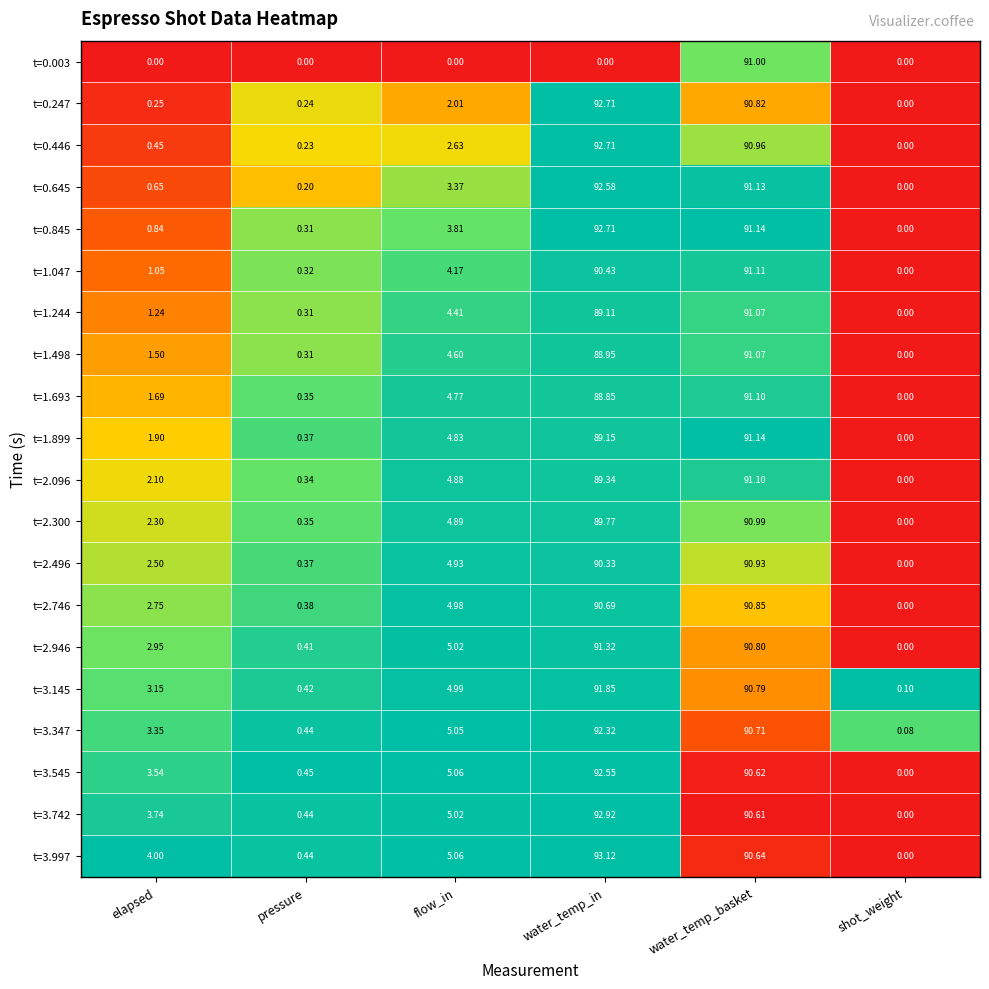

Which series has the widest spread of values?

t=3.997